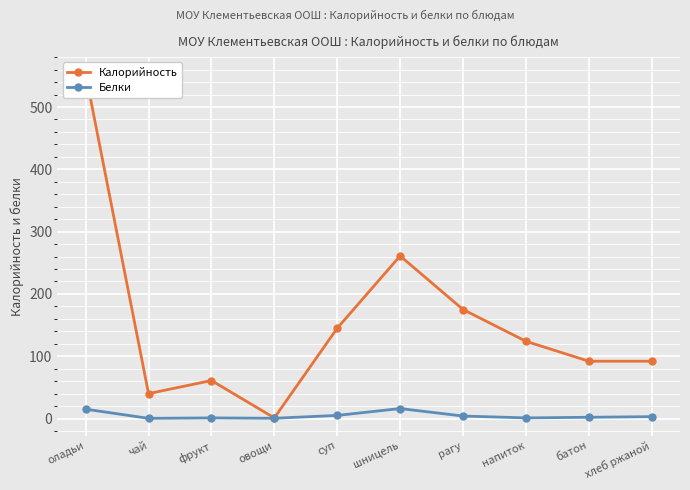

What are all the series names shown in the legend?

Калорийность, Белки